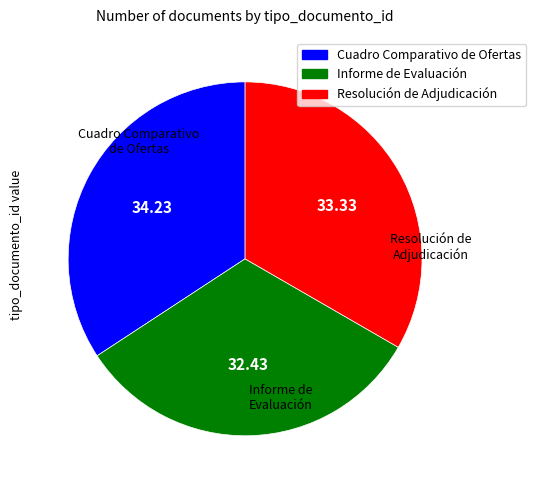

Approximately how many times larger is the value at Resolución de Adjudicación compared to Informe de Evaluación?

1.0